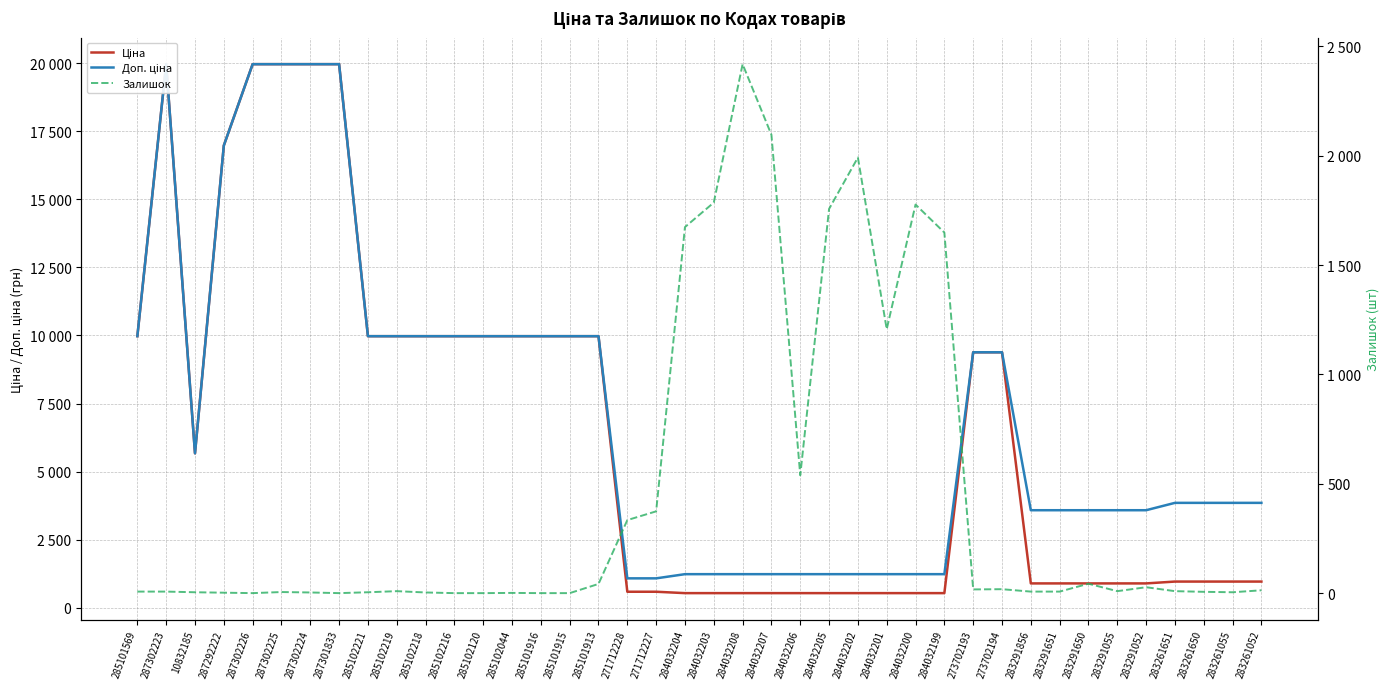

How many categories are shown in the chart?

40